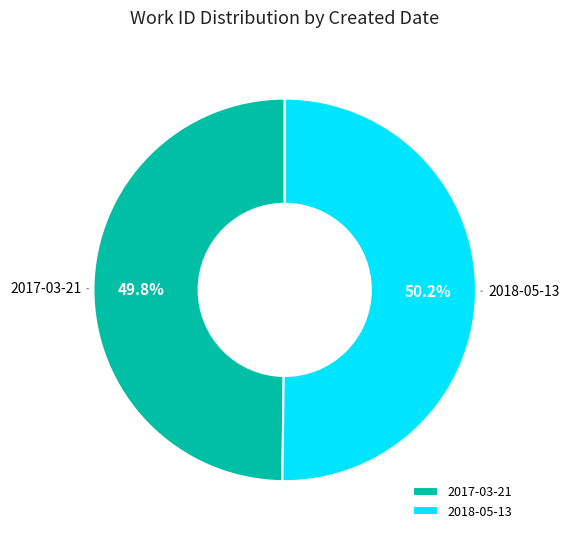

Does any single category account for the majority?

Yes